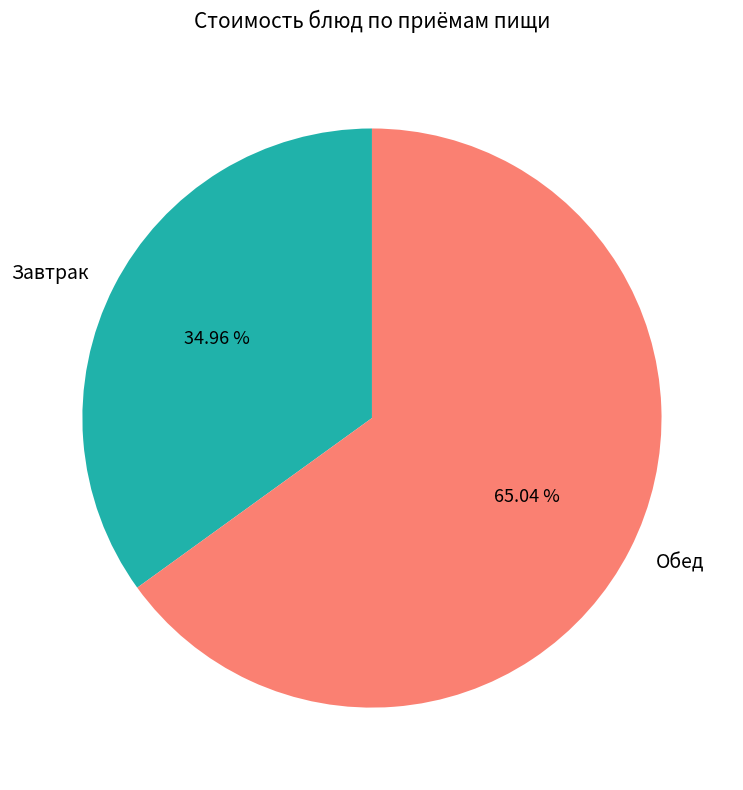

Is the sum of Обед and Завтрак greater than half?

Yes